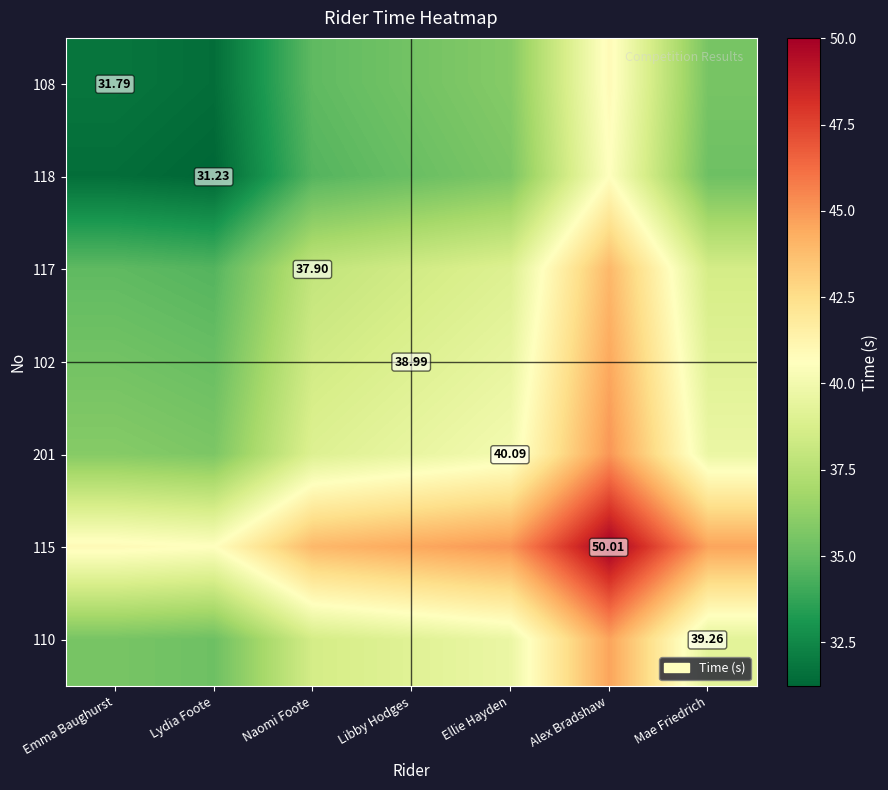

At which label does 118 first exceed 35?

Libby Hodges